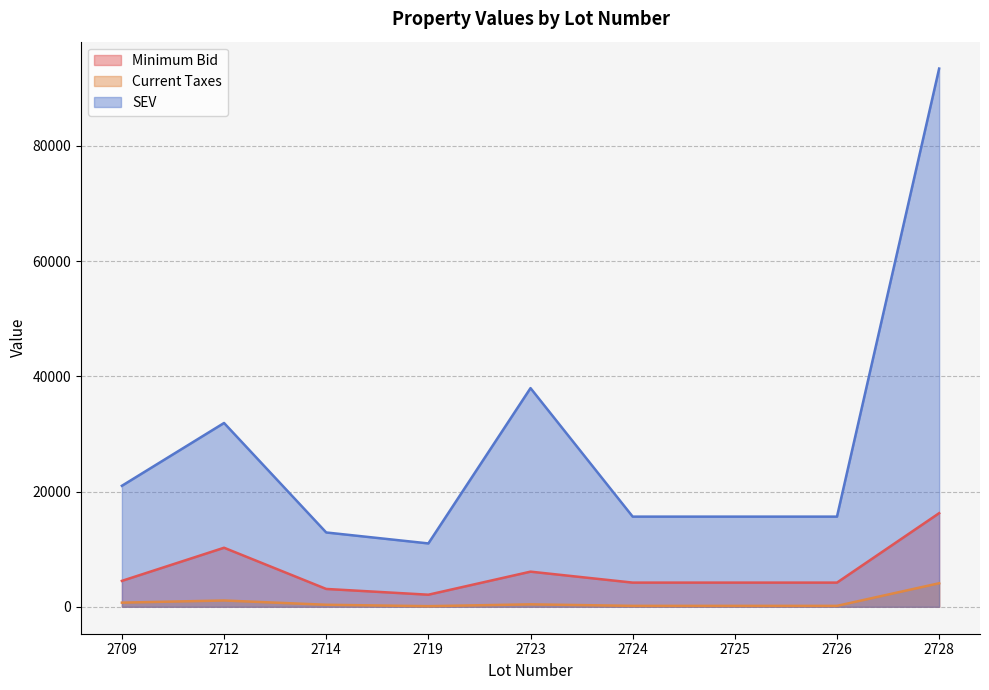

Which category has the lowest value in the Current Taxes series?

2719